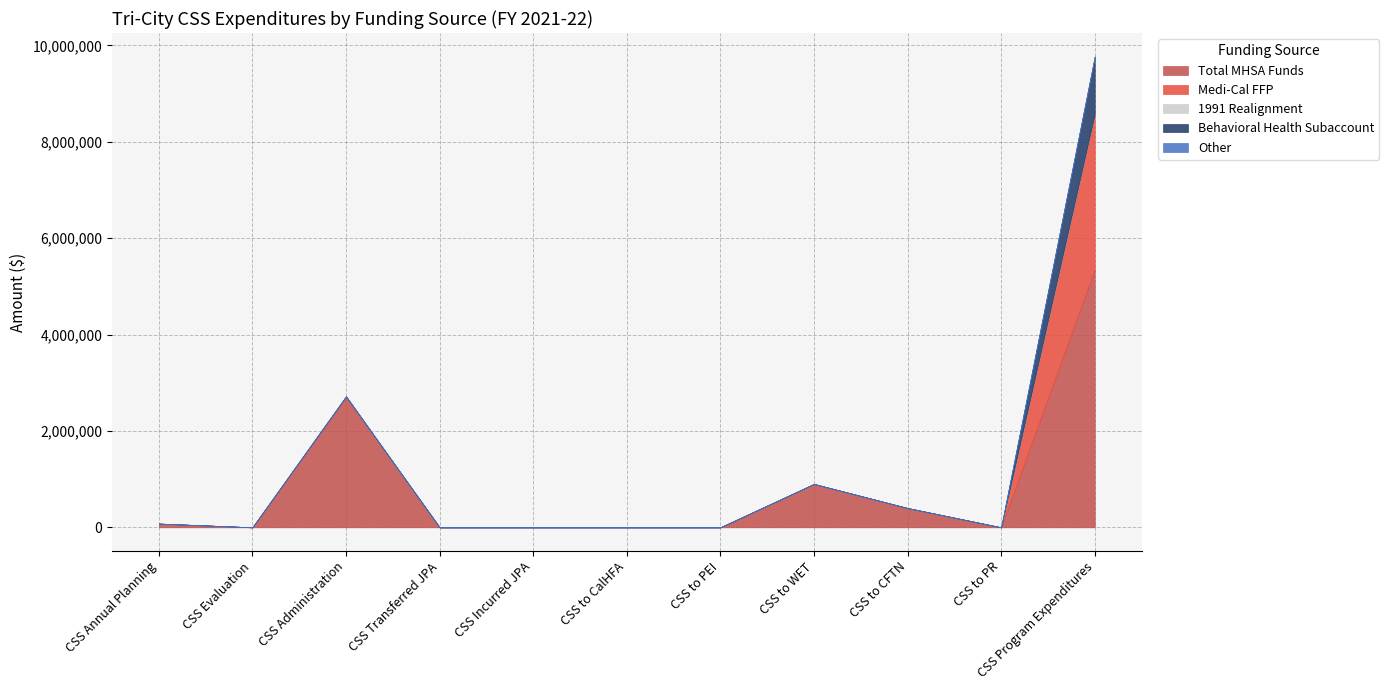

Which series has the largest total across all categories?

Total MHSA Funds